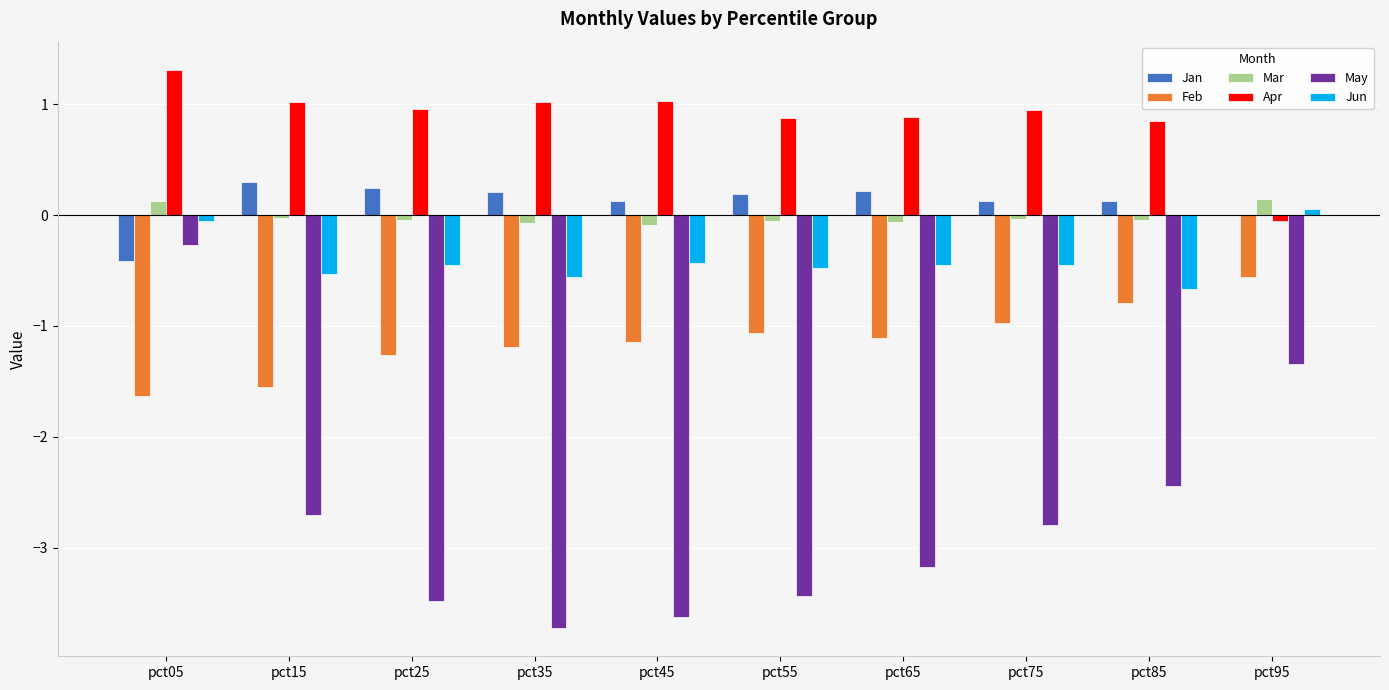

The value of Apr at pct25 is 1.4. True or false?

False